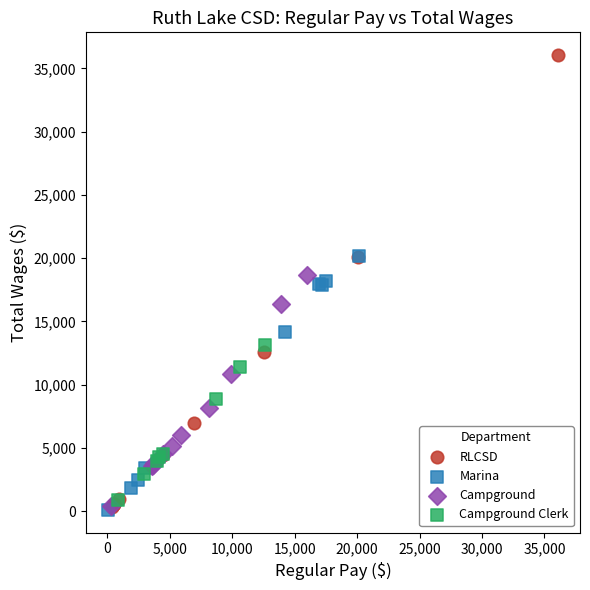

Which series reaches the maximum Y coordinate?

RLCSD